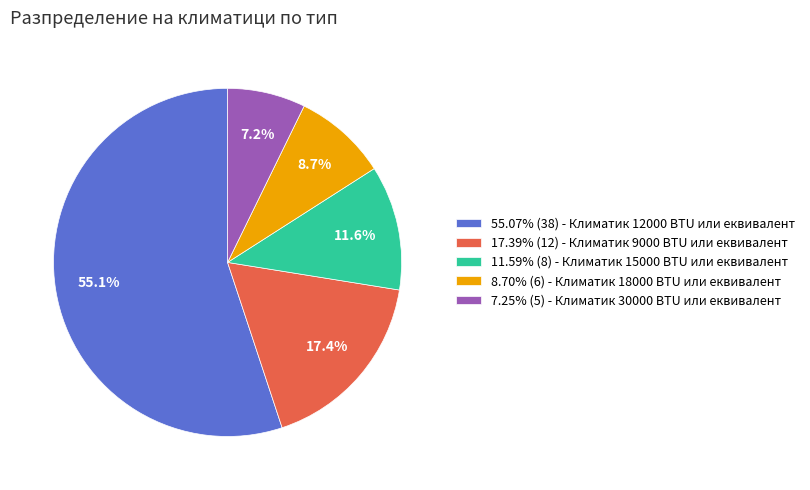

Is the sum of 8.70% (6) - Климатик 18000 BTU или еквивалент and 11.59% (8) - Климатик 15000 BTU или еквивалент greater than half?

No